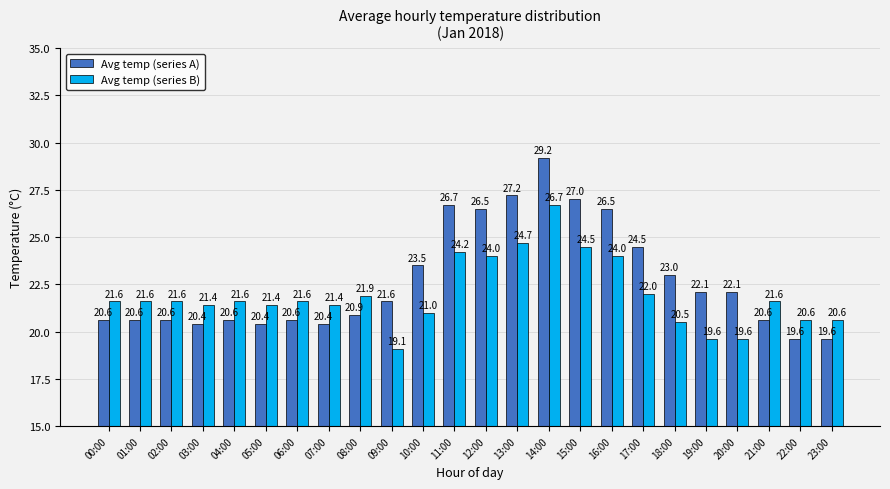

The value of Avg temp (series A) at 06:00 is 20.6. True or false?

True